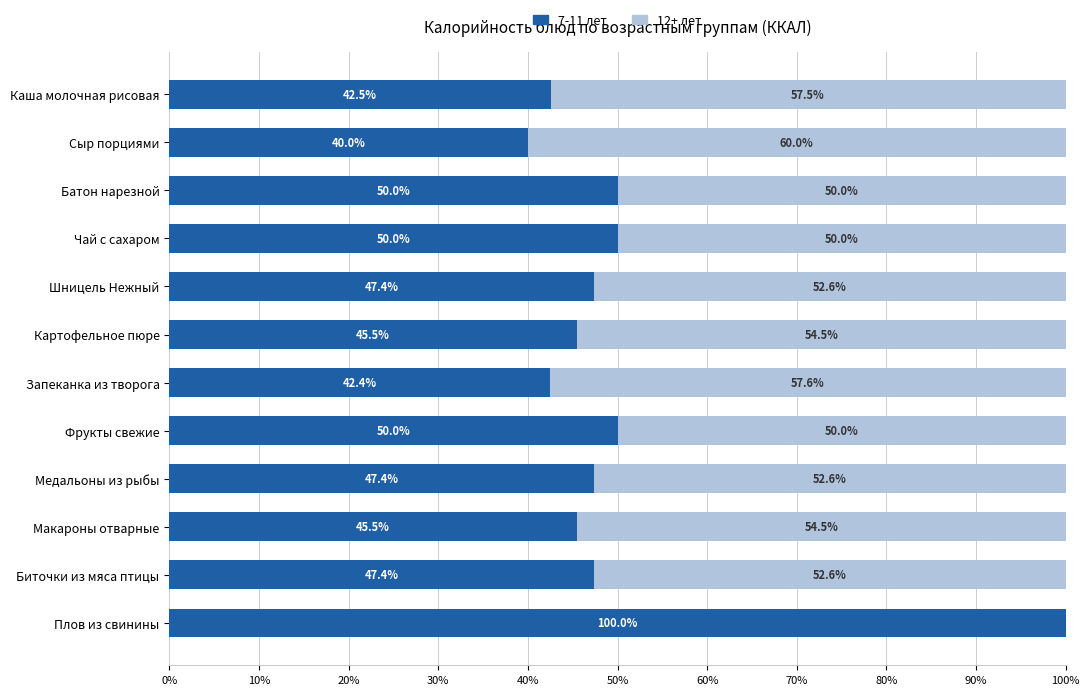

What is the approximate value of 7-11 лет at Плов из свинины?

100.0